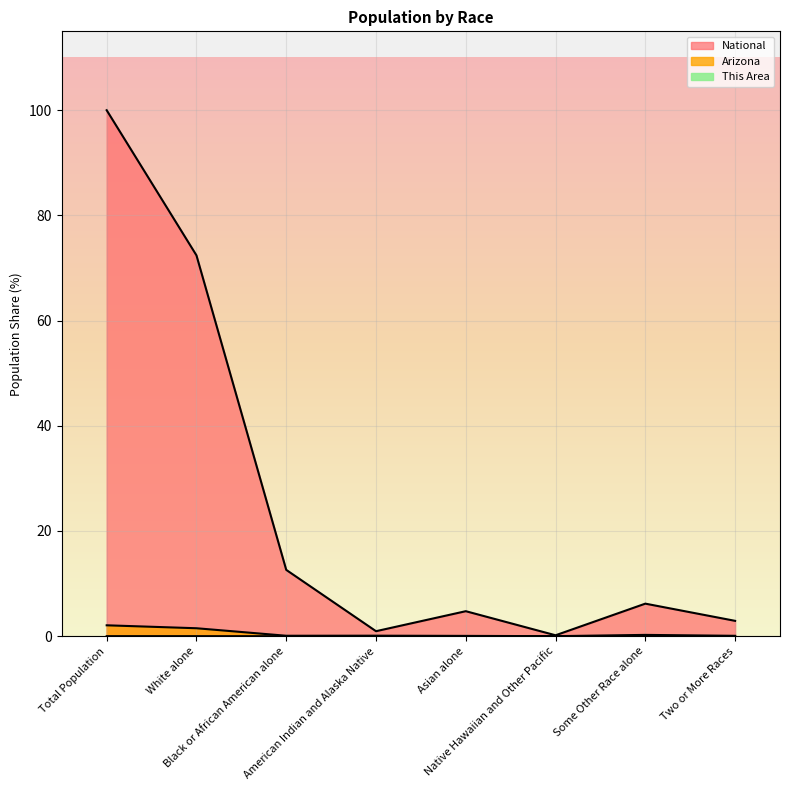

True or false: Arizona and This Area cross at least once.

False